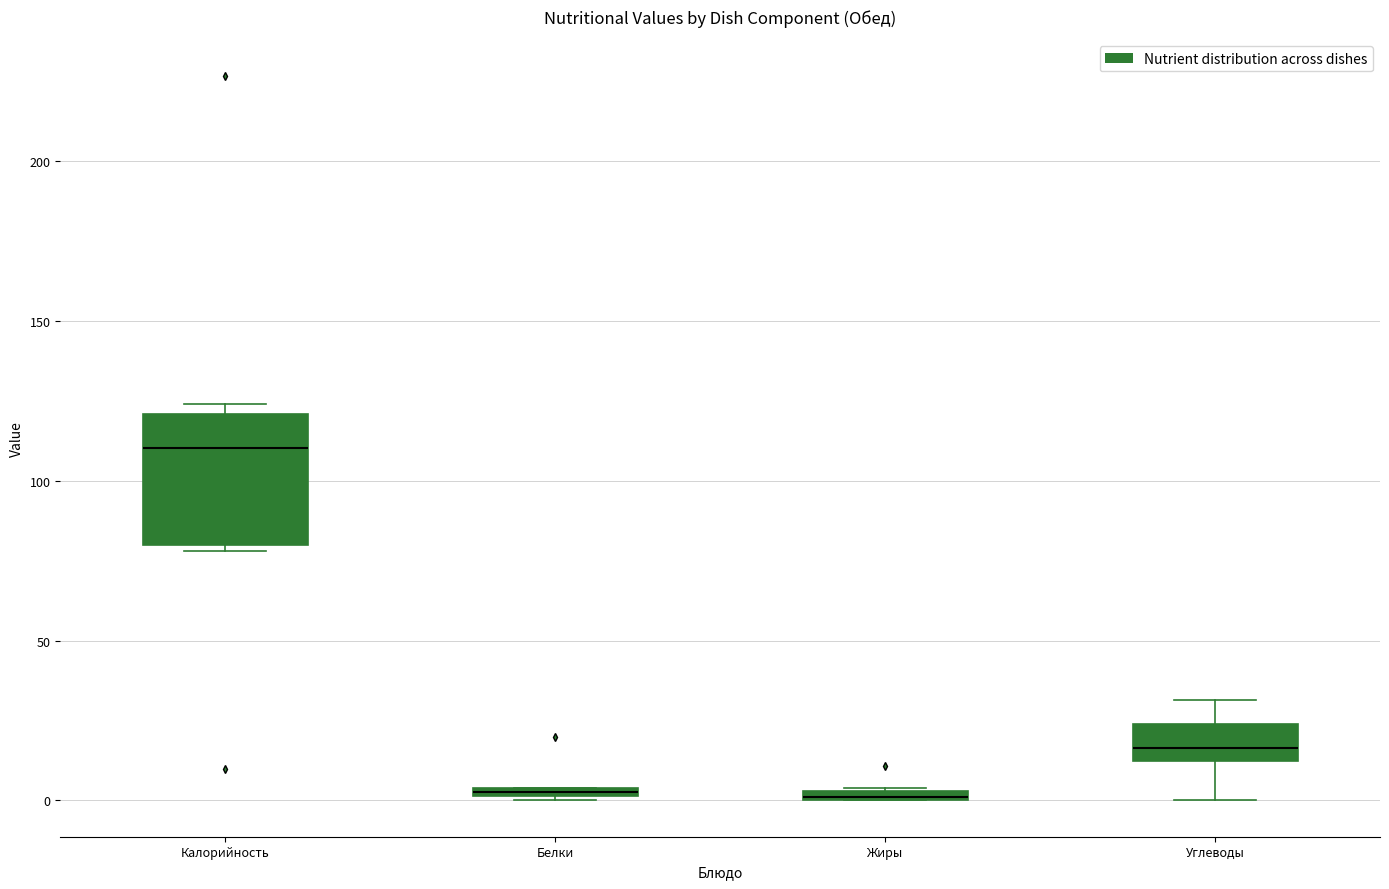

Which box is the tallest, from its lower edge to its upper edge?

Калорийность